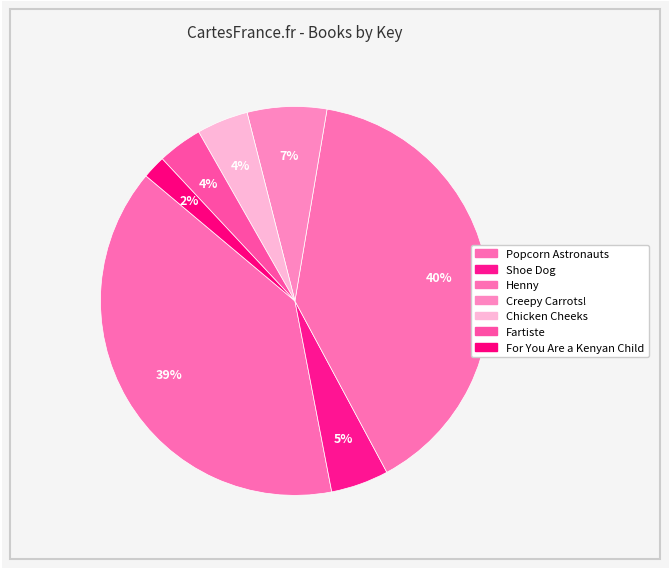

Rank the categories by value from highest to lowest.

Henny, Popcorn Astronauts, Creepy Carrots!, Shoe Dog, Chicken Cheeks, Fartiste, For You Are a Kenyan Child